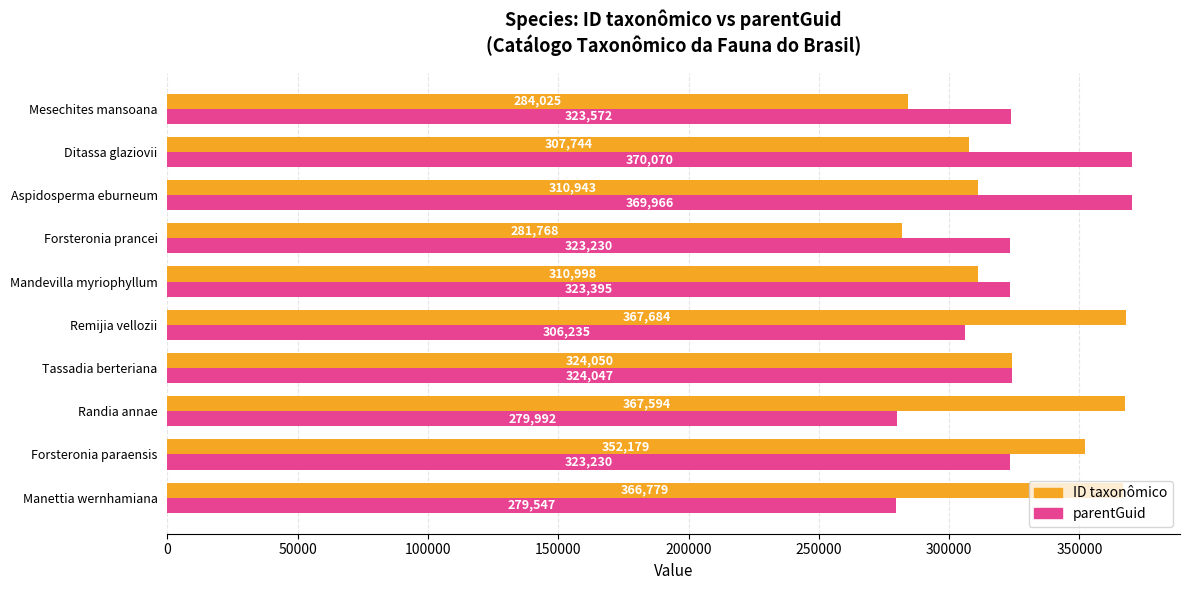

What is the sum of all ID taxonômico values?

3273764